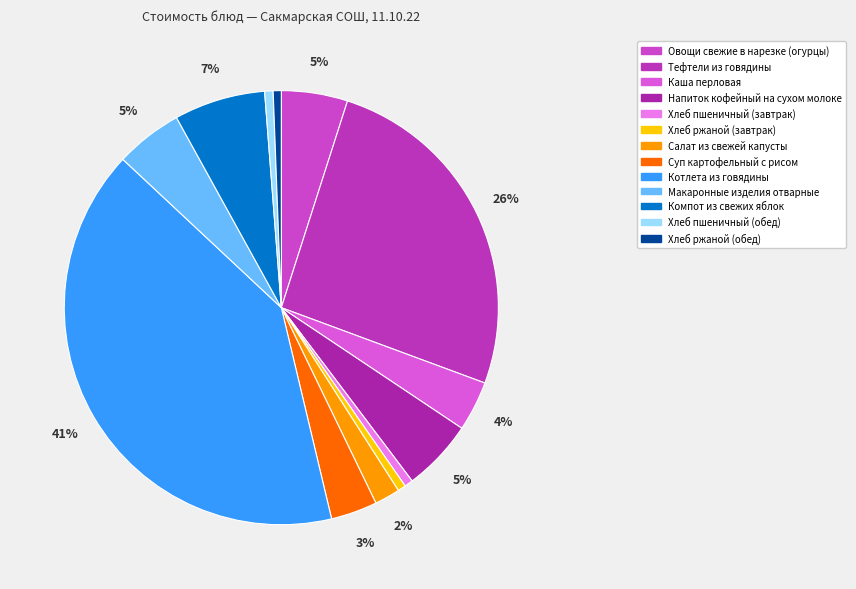

The Хлеб пшеничный (обед) slice represents 1% of the pie. True or false?

True